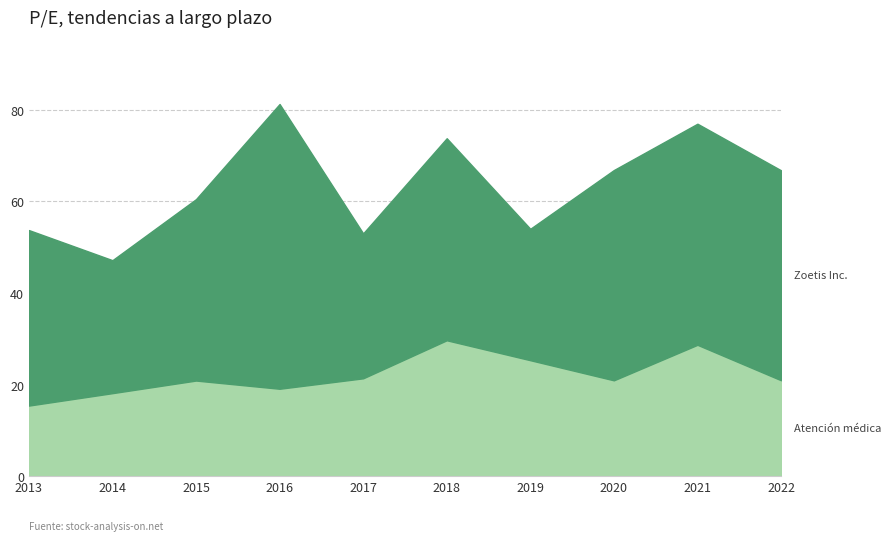

Does the chart display data point markers on the line(s)?

No